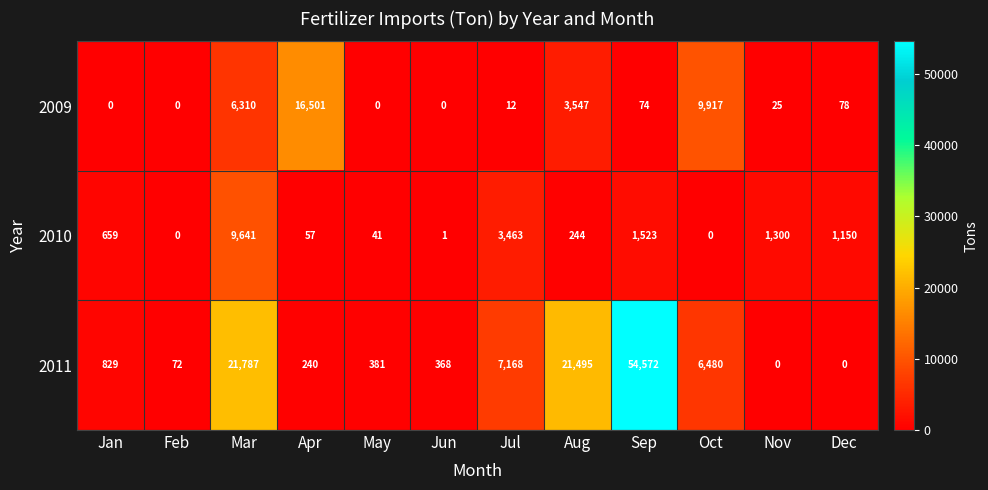

What is the maximum value shown in the chart?

54572